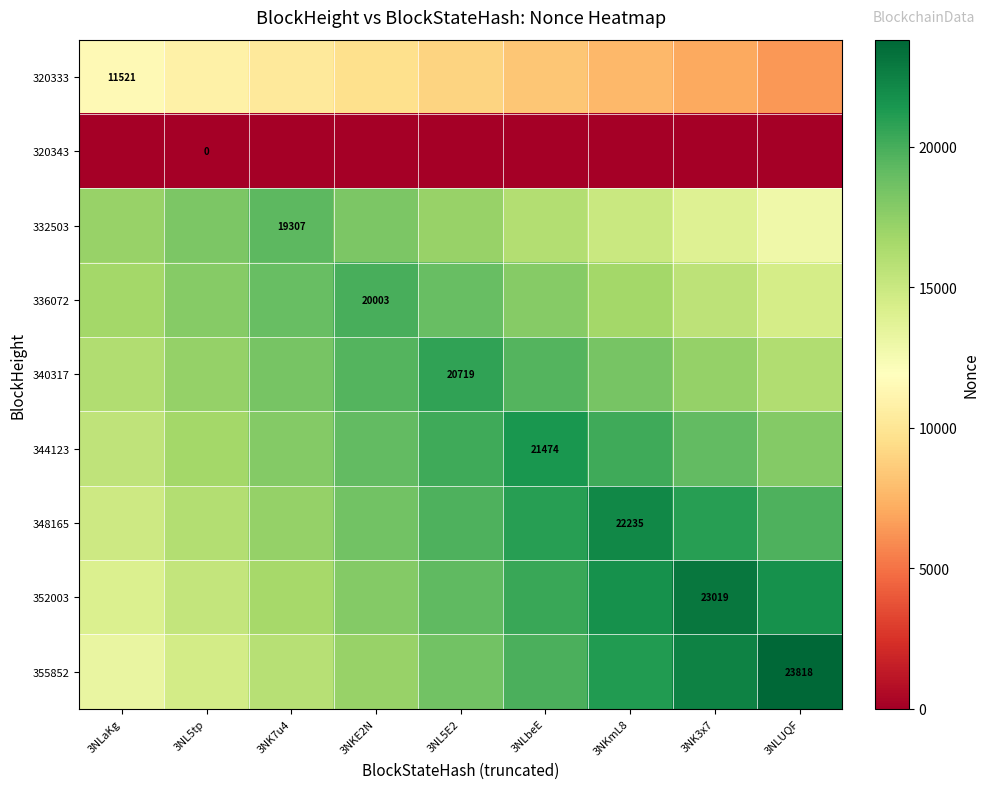

Count the number of categories in the chart.

9